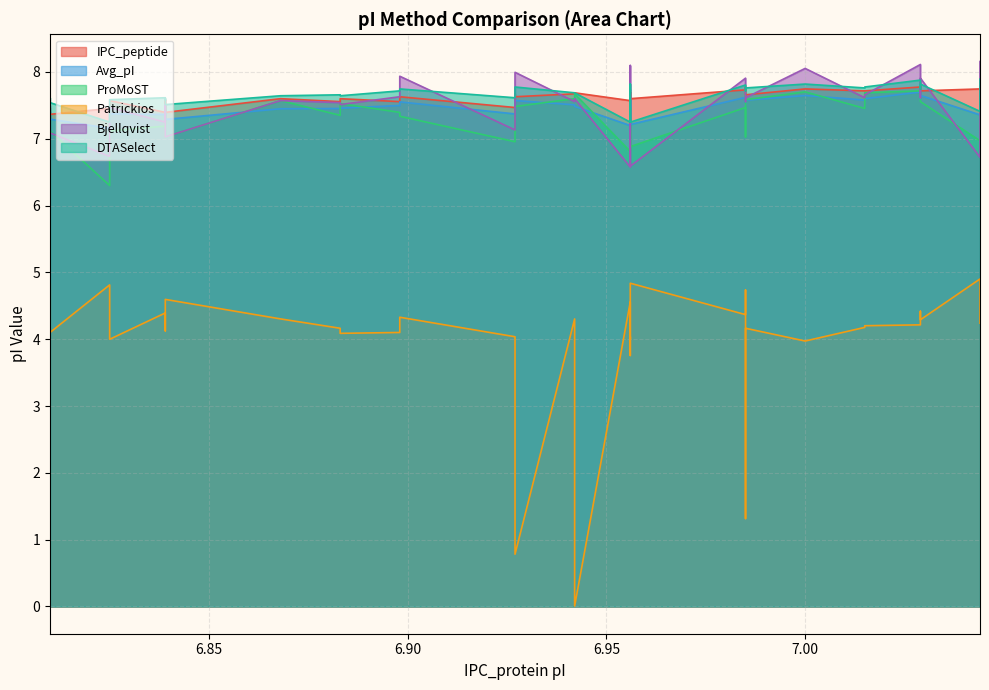

At which category does IPC_peptide reach its first local peak?

6.81